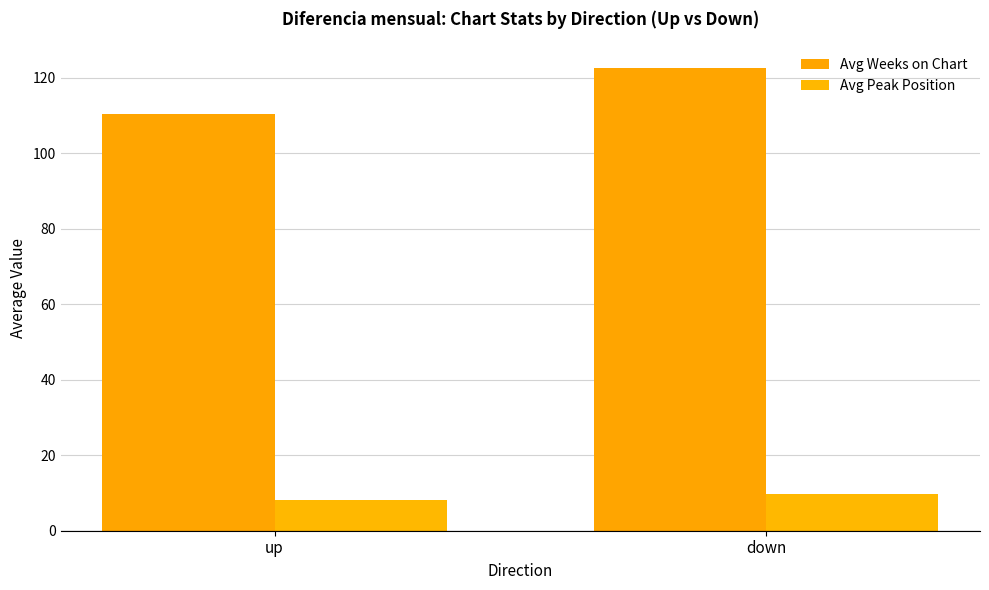

What is the minimum value for Avg Peak Position?

8.1